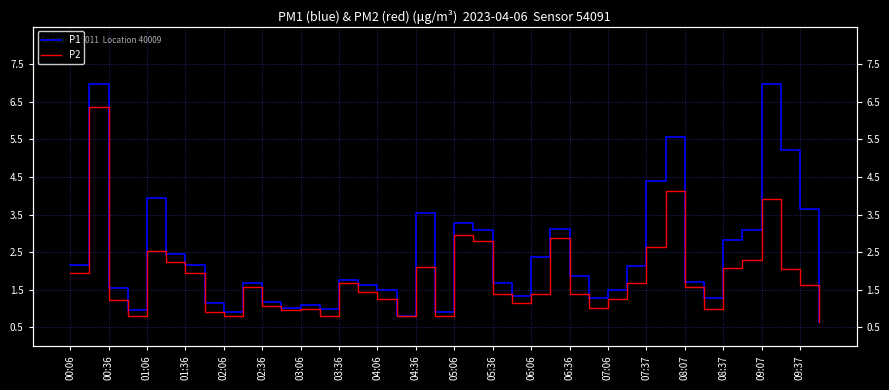

At 05:06, list the series in order from smallest to largest.

P2, P1